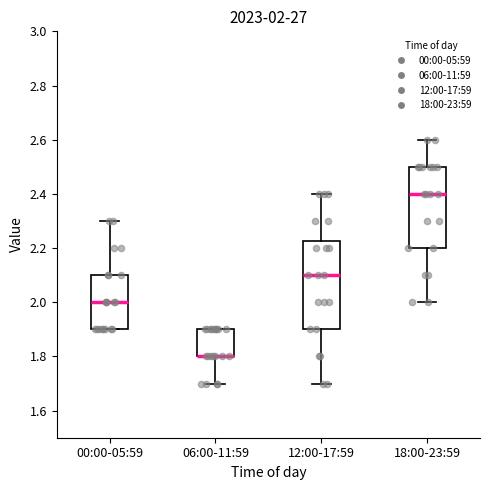

Comparing the boxes themselves (not the whiskers), which one is the tallest?

12:00-17:59